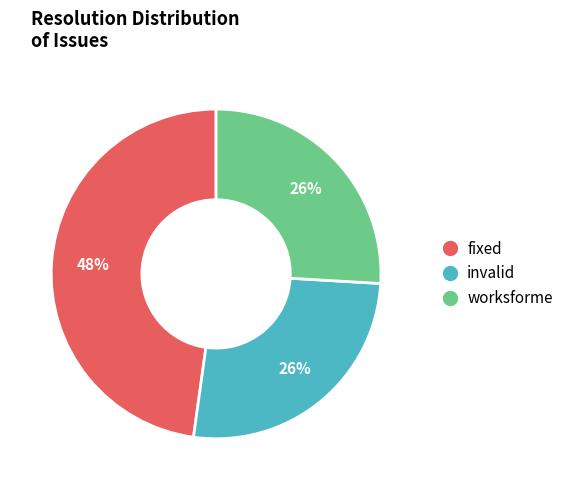

Which category has the biggest portion of the pie?

fixed